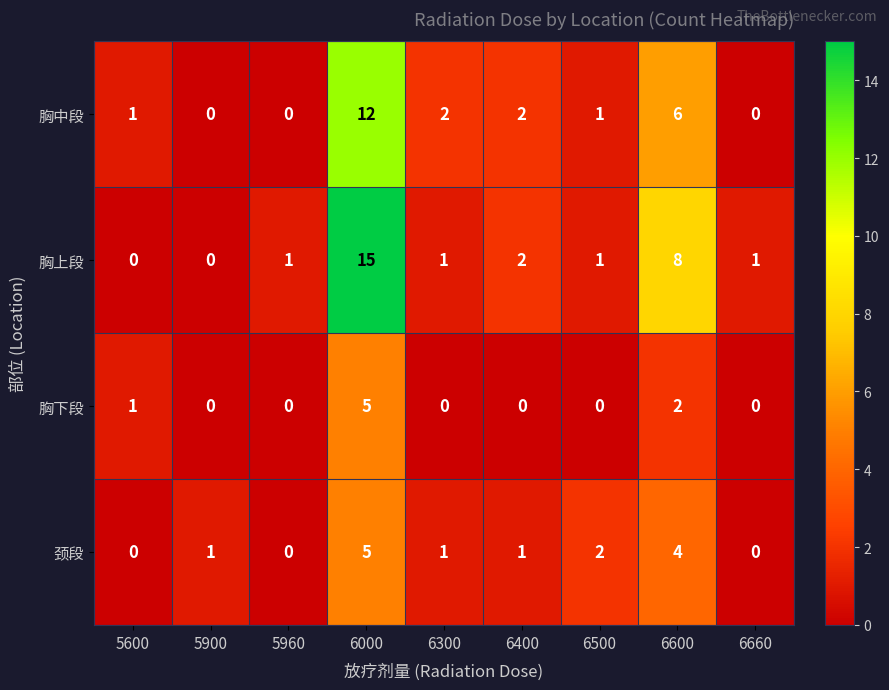

At which label is 胸中段 closest to 6?

6600